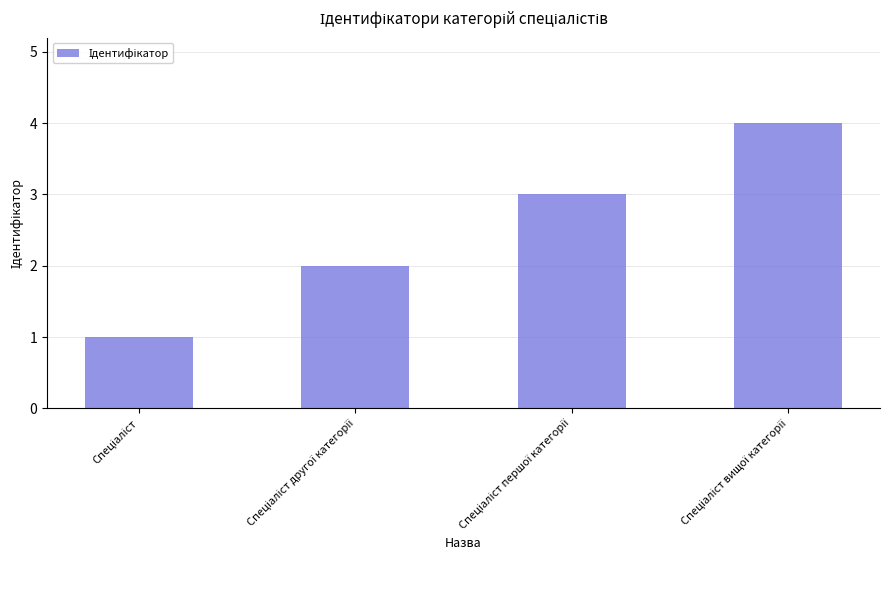

What is the greatest value displayed?

4